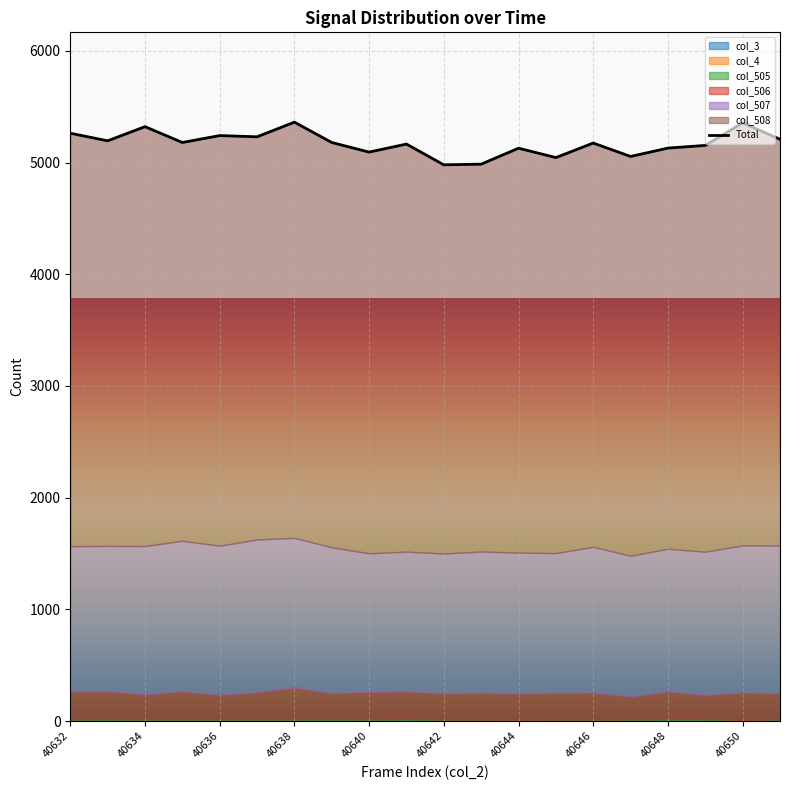

Reading left to right, what are all the values shown in this chart?

5263	5195	5322	5180	5242	5231	5362	5180	5094	5166	4980	4986	5129	5045	5175	5055	5130	5154	5356	5209